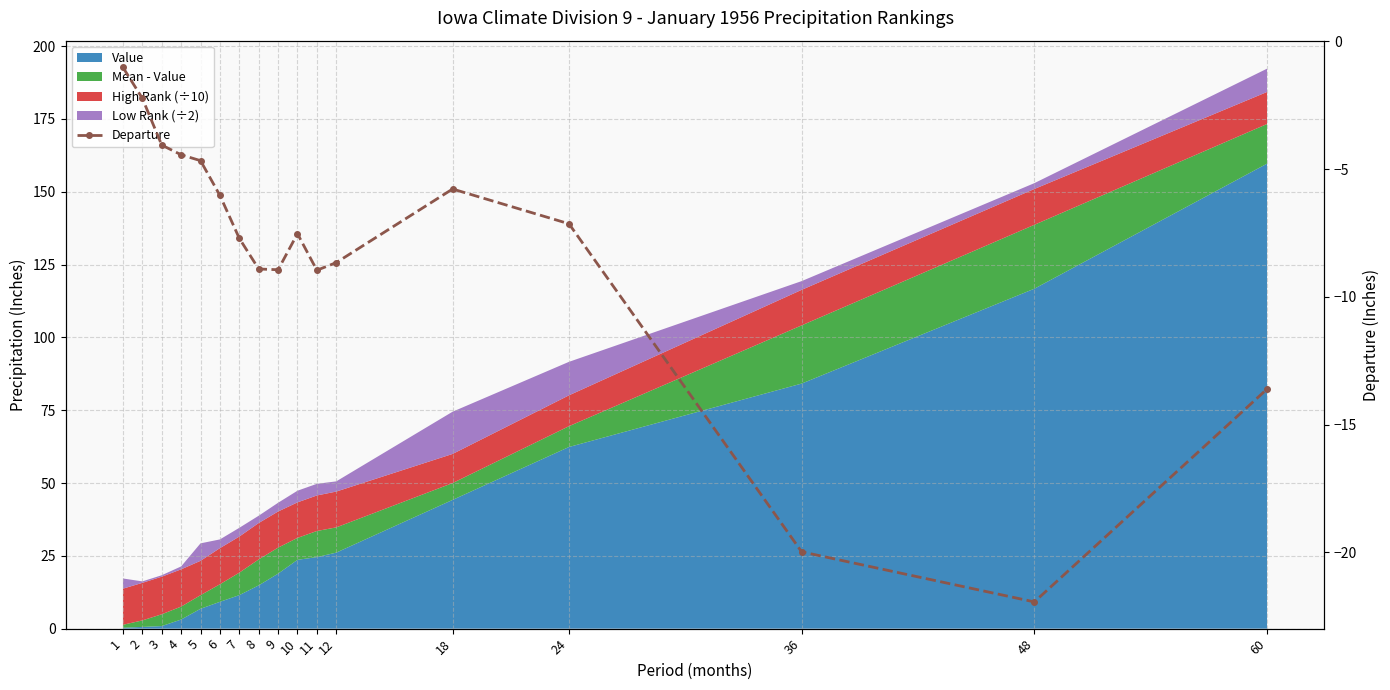

True or false: the data has more than 0 interior local peaks.

True